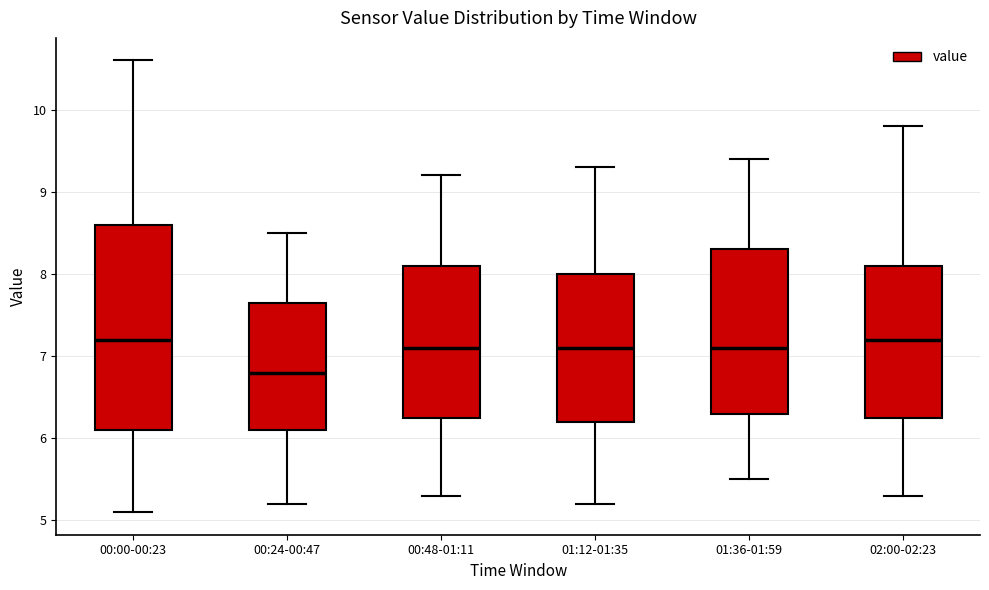

Comparing the boxes themselves (not the whiskers), which one is the tallest?

00:00-00:23